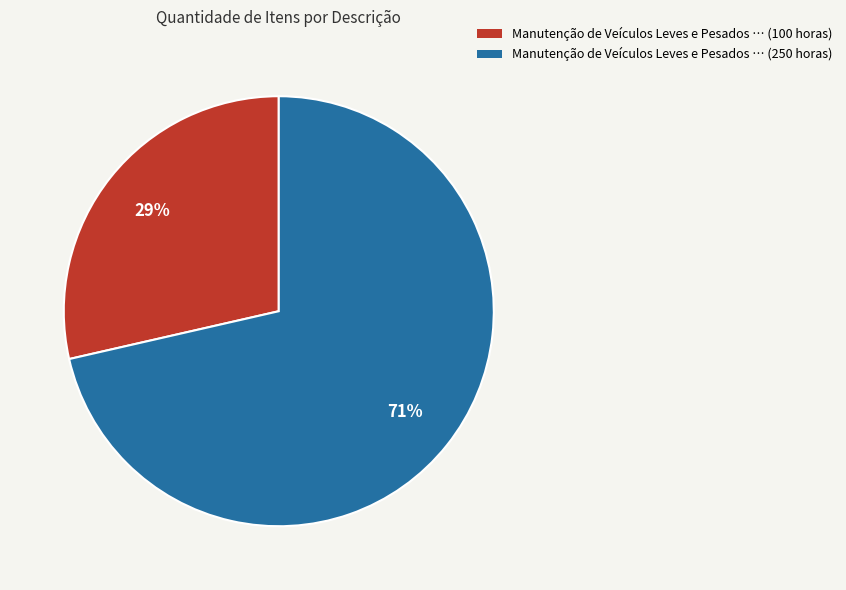

To the nearest percent, what is the average slice percentage?

50%